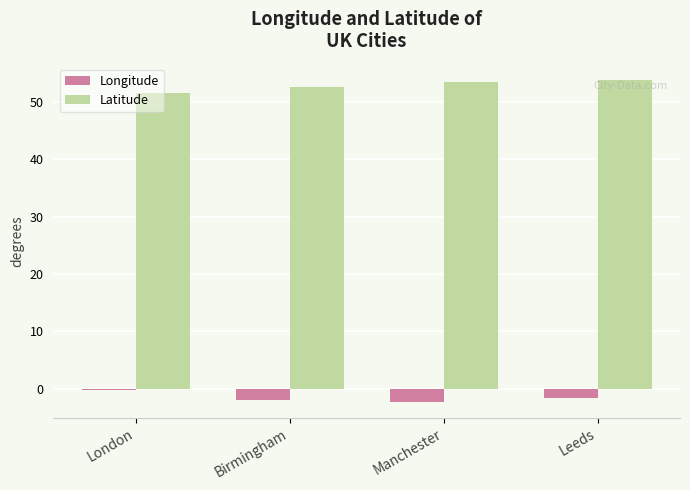

Which series has the largest total across all categories?

Latitude